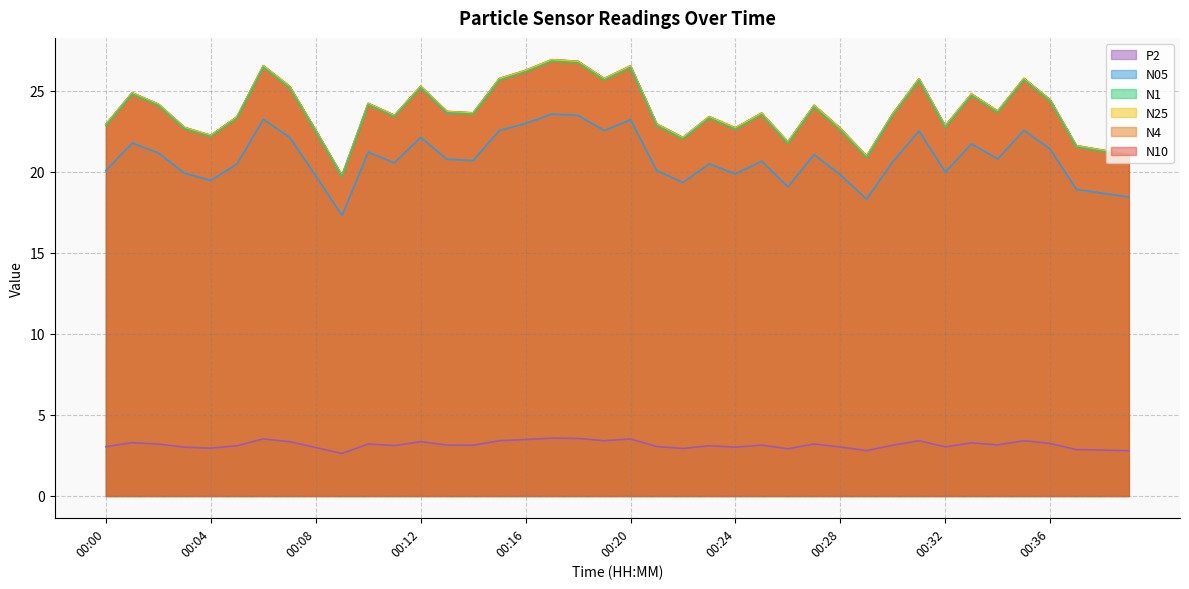

Count the number of data series in this chart.

6